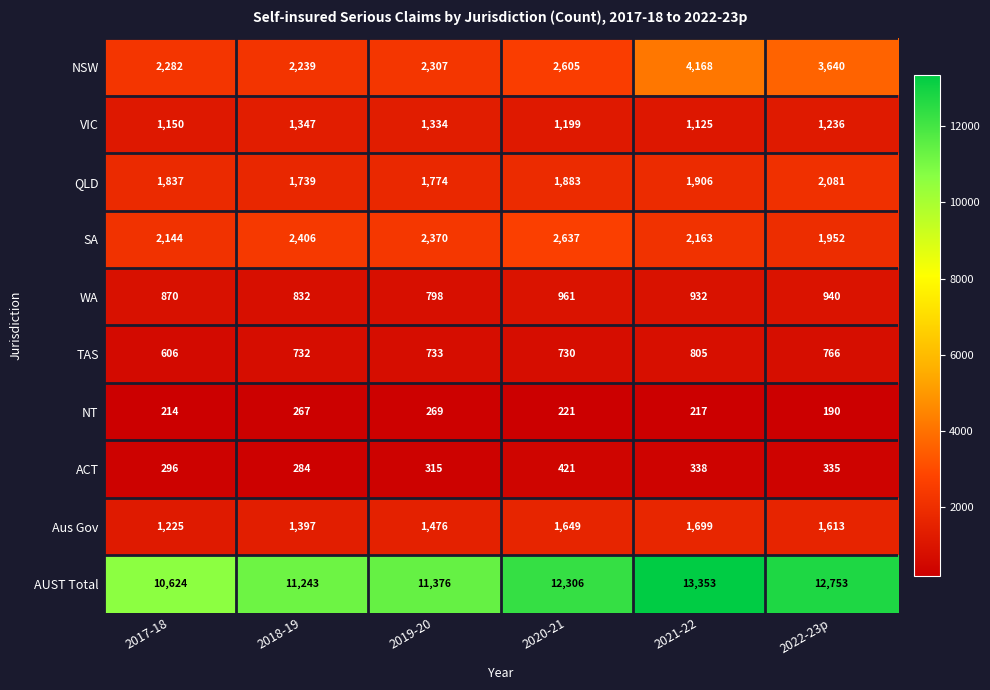

How many series are shown in this chart?

10